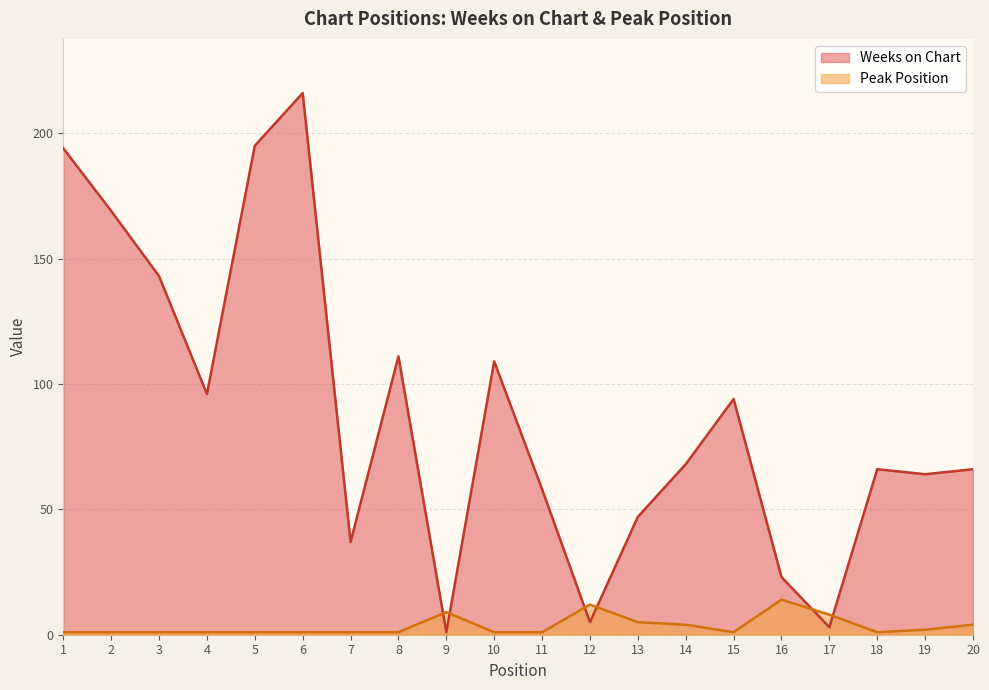

What is the difference between the second highest and second lowest values in the Peak Position series?

11